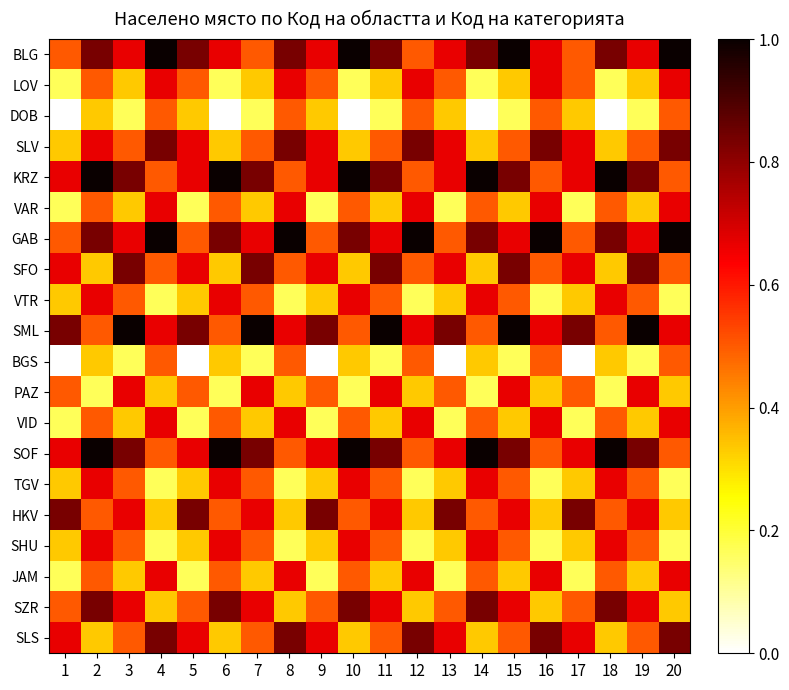

What is the total value across all series at 6?

10.5